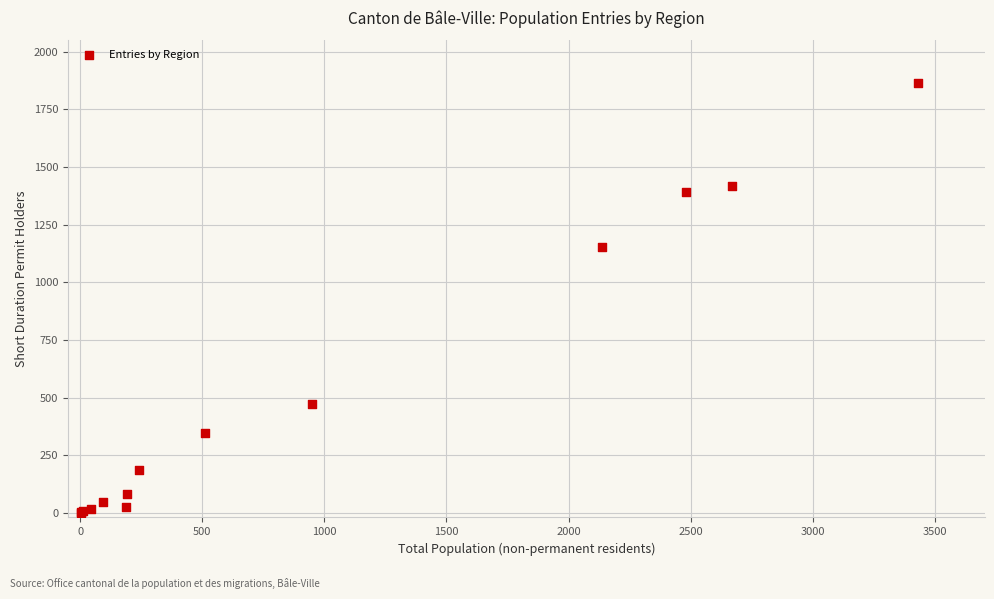

What Y value in the scatter plot is closest to 932?

1152